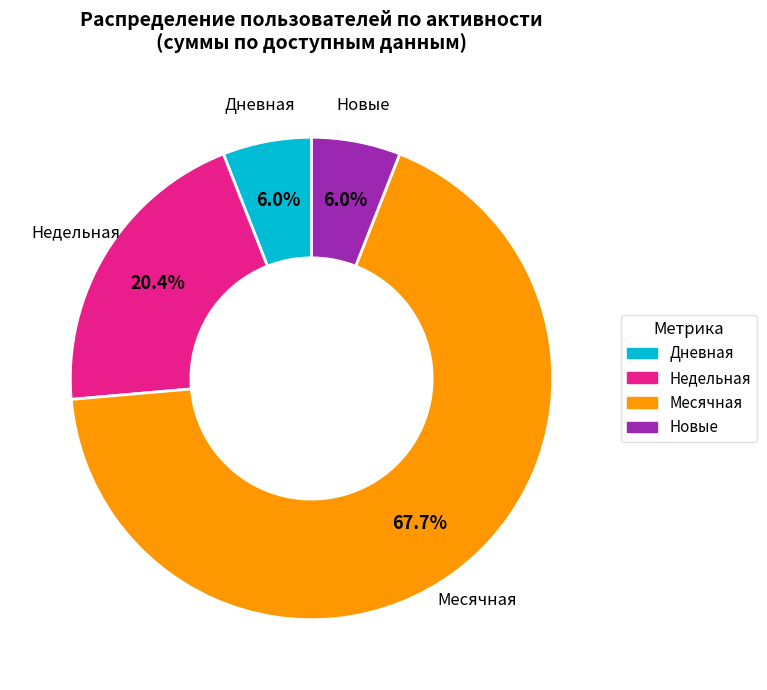

Is there a majority slice in this chart?

Yes